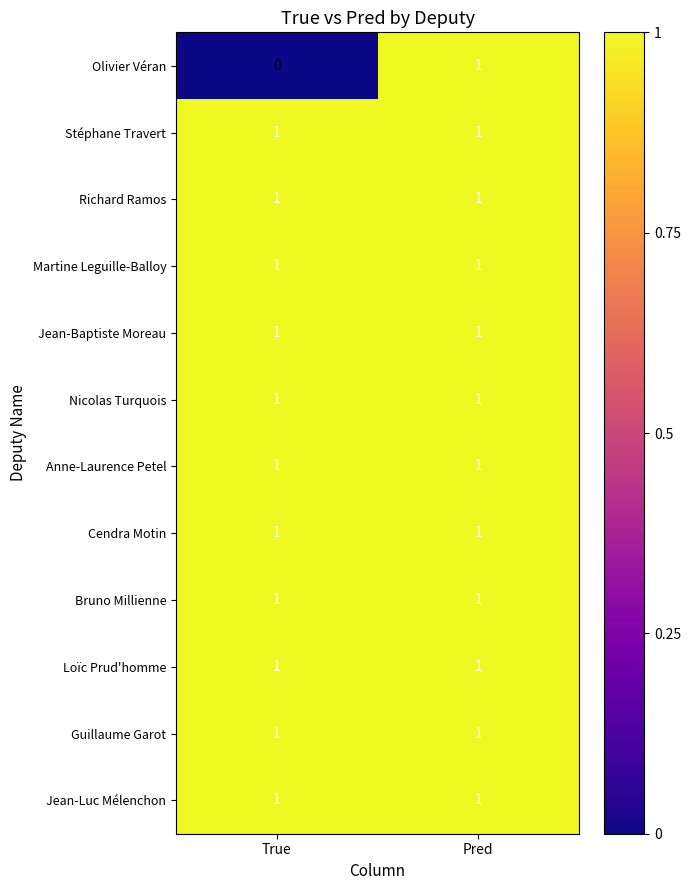

The Jean-Luc Mélenchon series shows 1 at Pred. True or false?

True